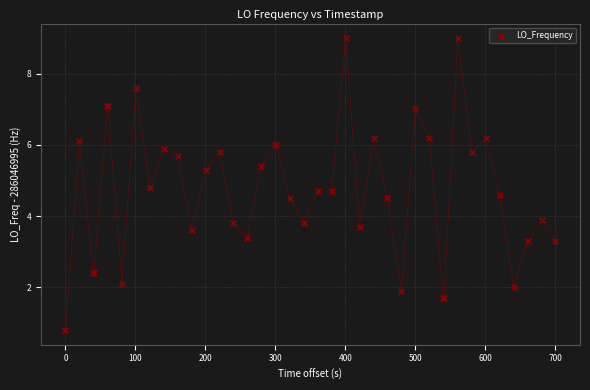

What Y value in the scatter plot is closest to 4?

3.9